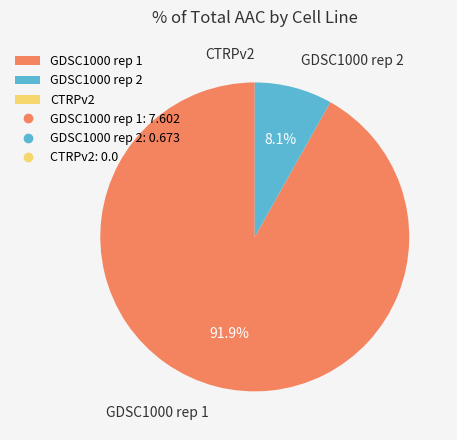

To the nearest percent, what is the average slice percentage?

33%